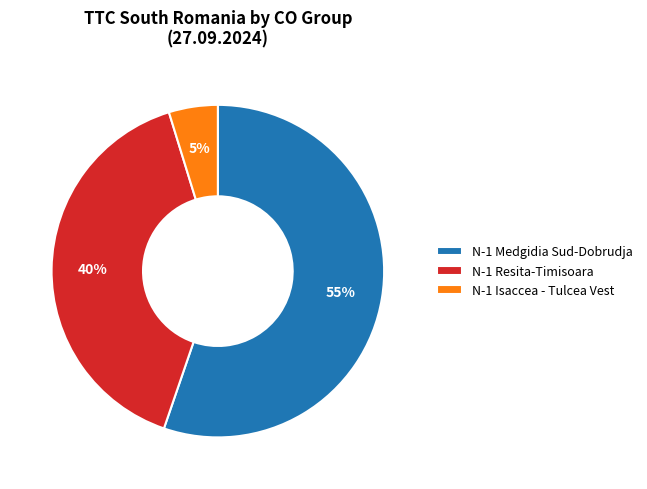

Combined, do N-1 Resita-Timisoara and N-1 Medgidia Sud-Dobrudja account for over 50%?

Yes